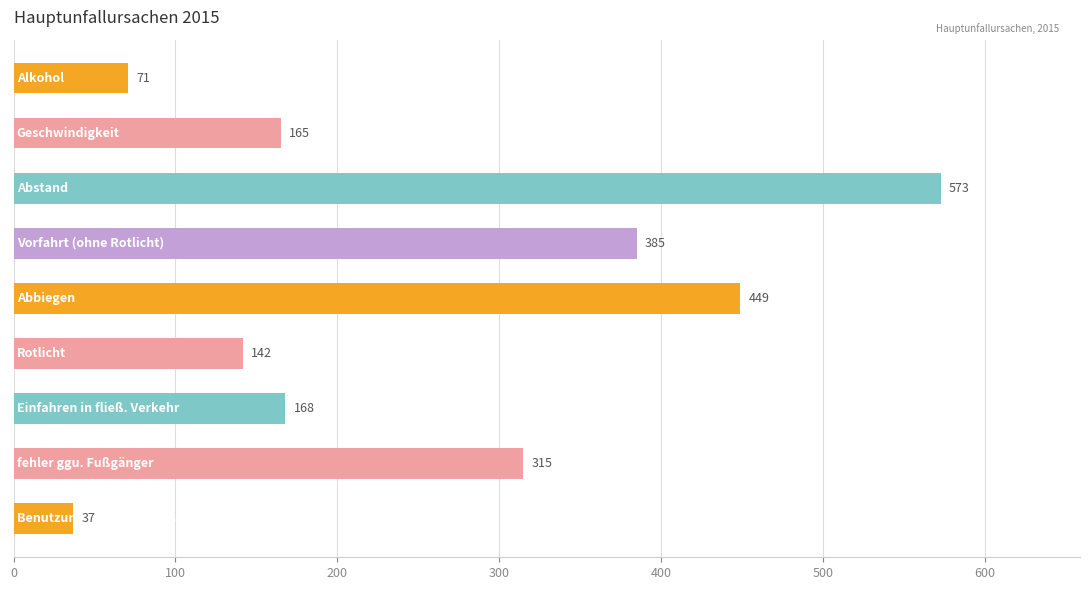

Count the number of categories in the chart.

9